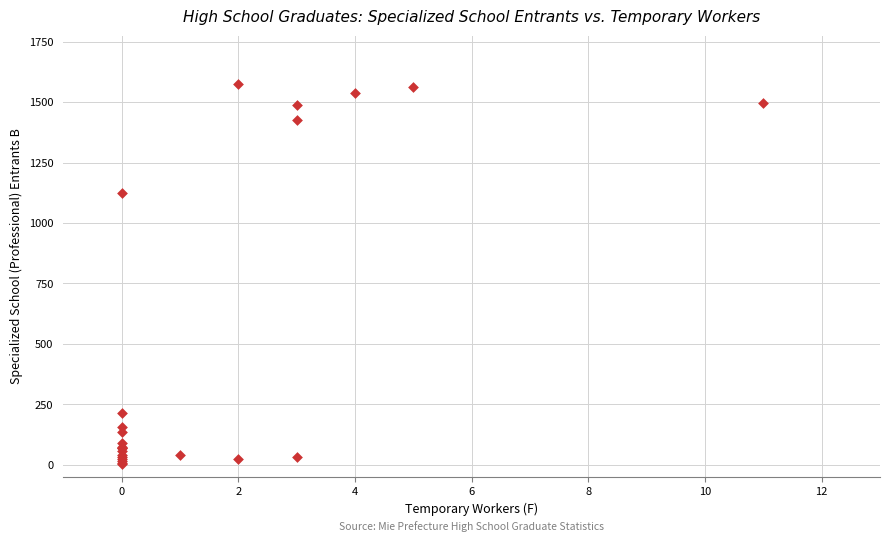

What Y value in the scatter plot is closest to 789?

1125